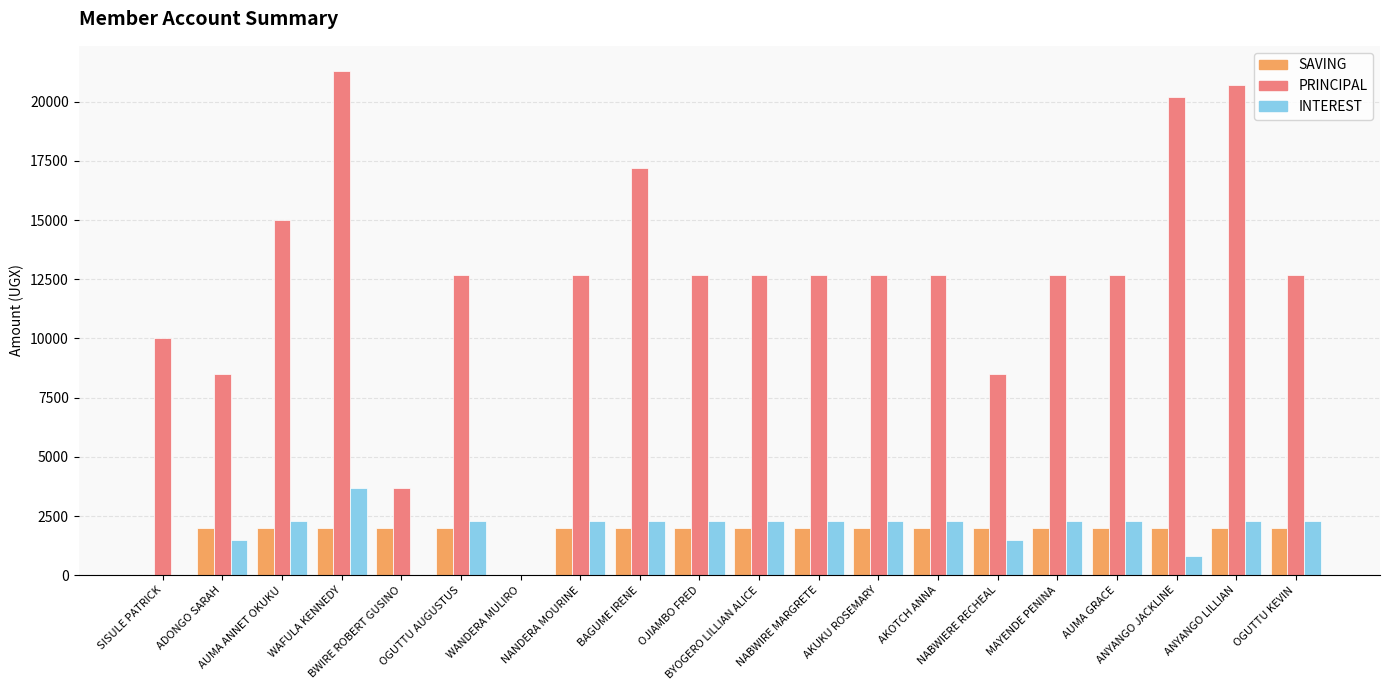

Count the number of data series in this chart.

3